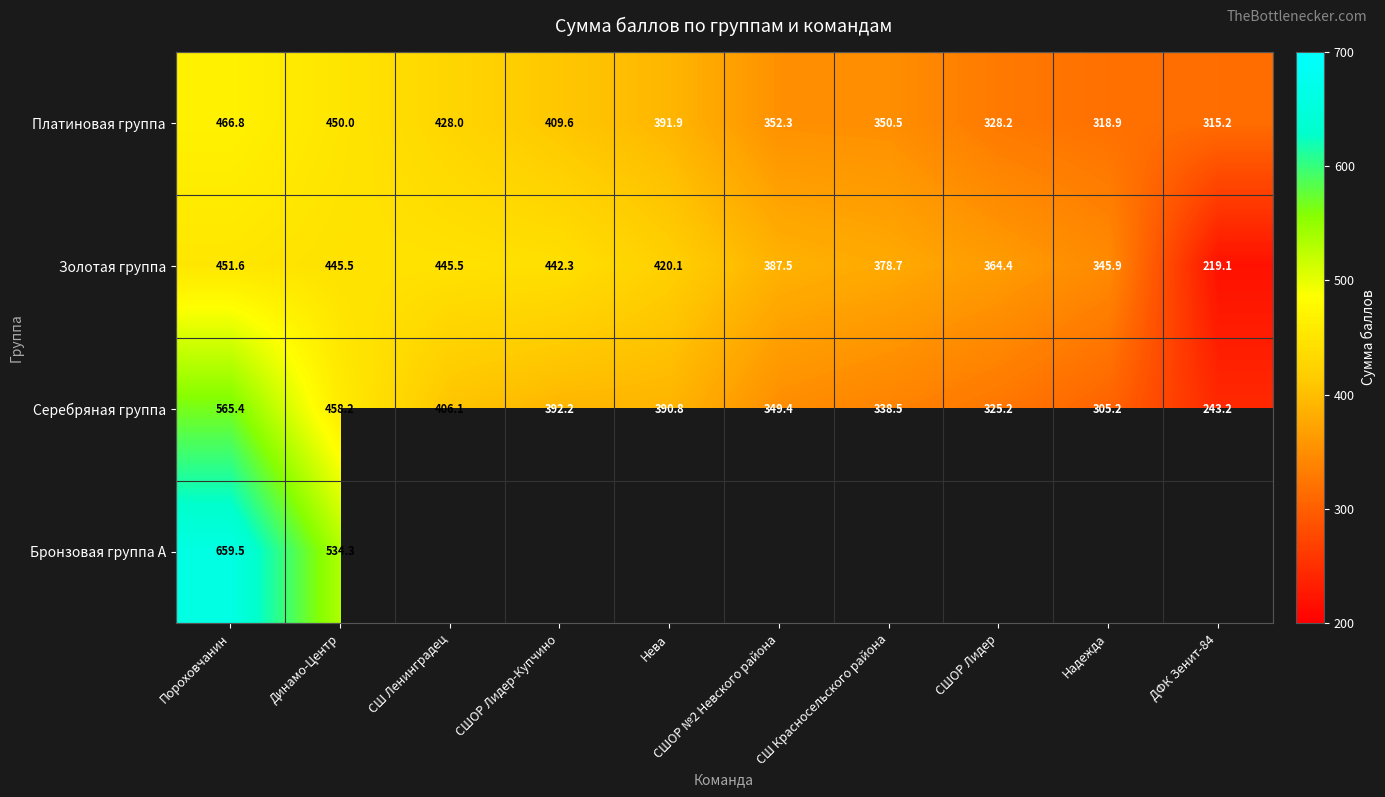

Is it true that Серебряная группа equals 891.6 at Пороховчанин?

False